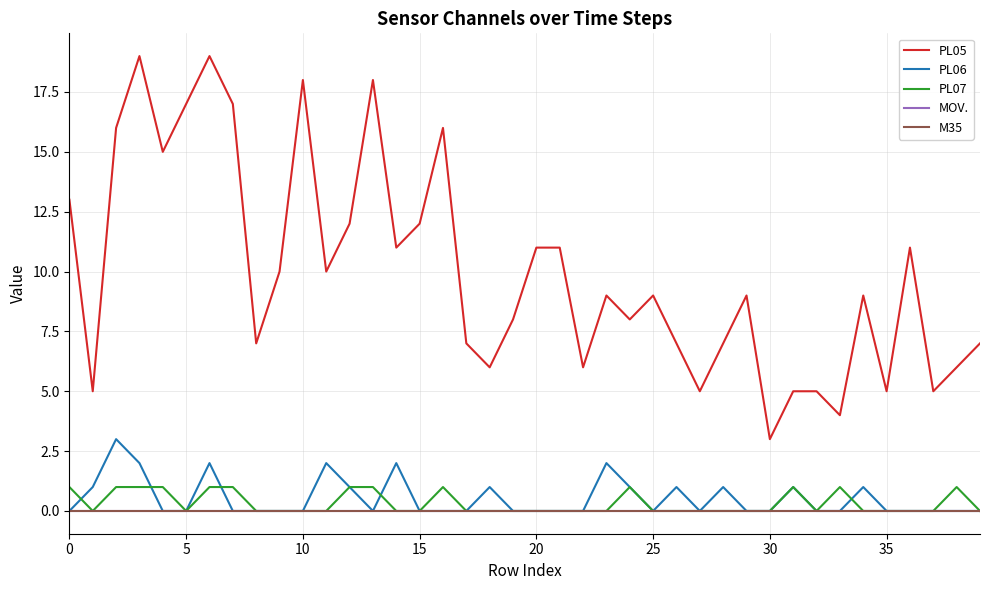

Does the chart have visible grid lines?

Yes